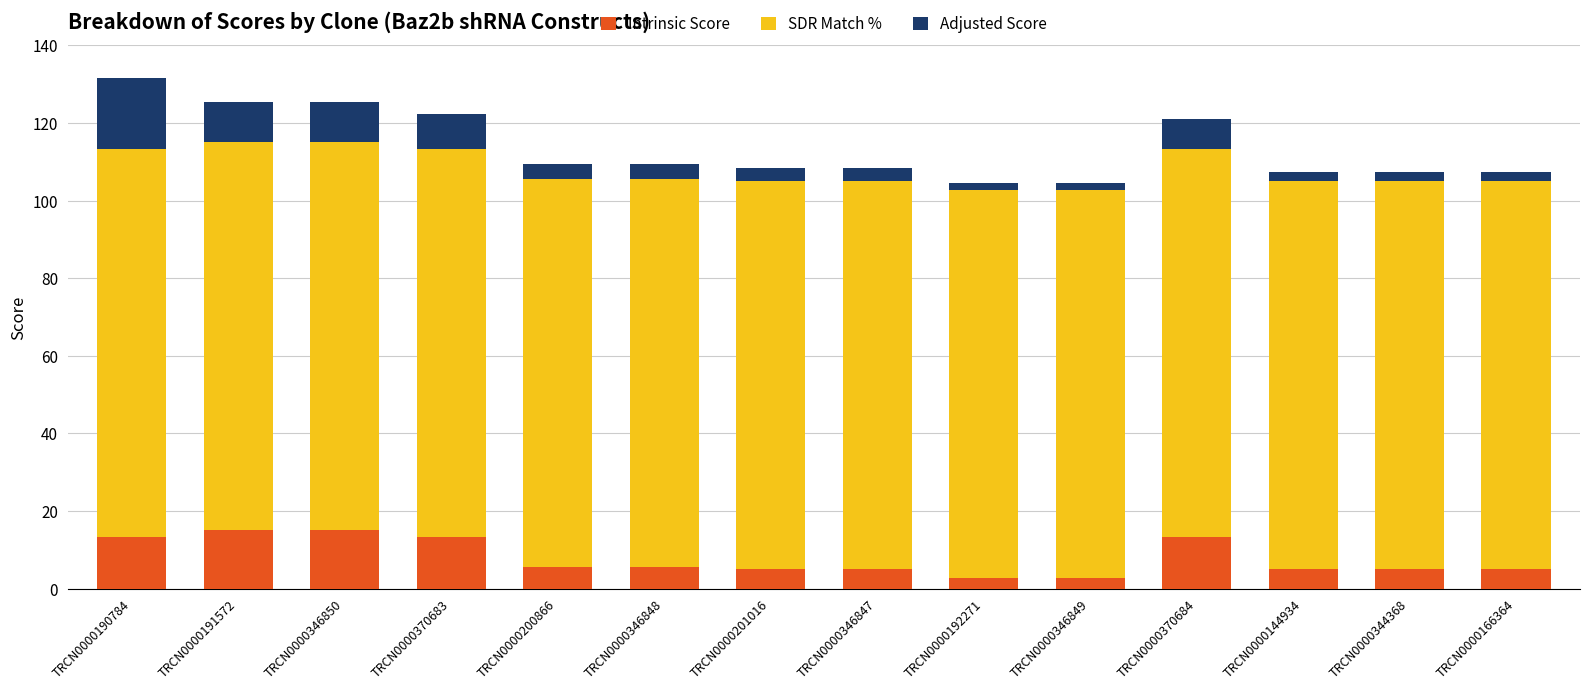

What is the highest value of the Intrinsic Score series?

15.0